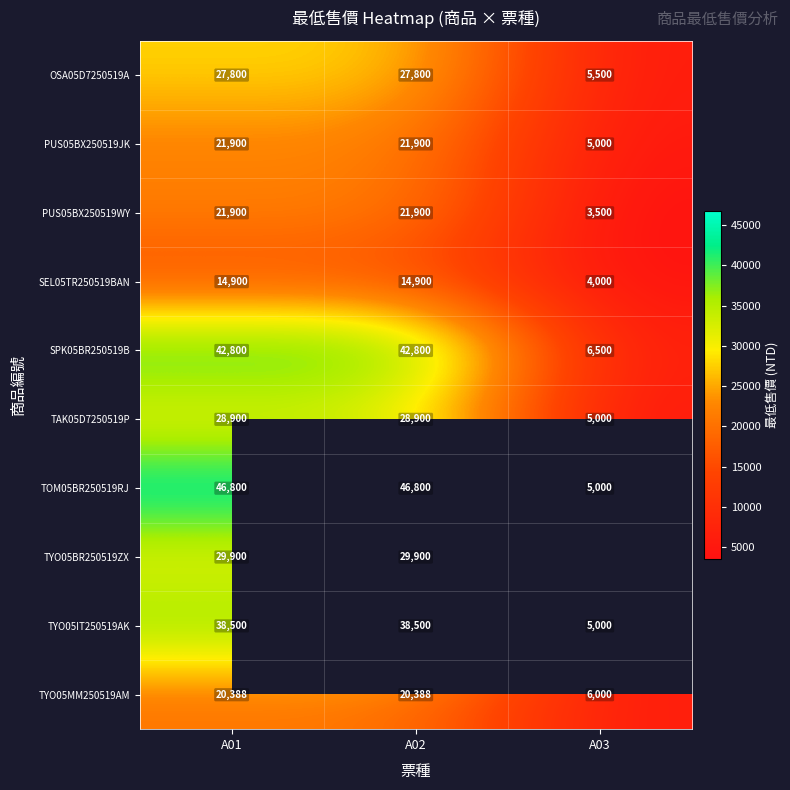

Is it true that PUS05BX250519JK equals 5000 at A03?

True